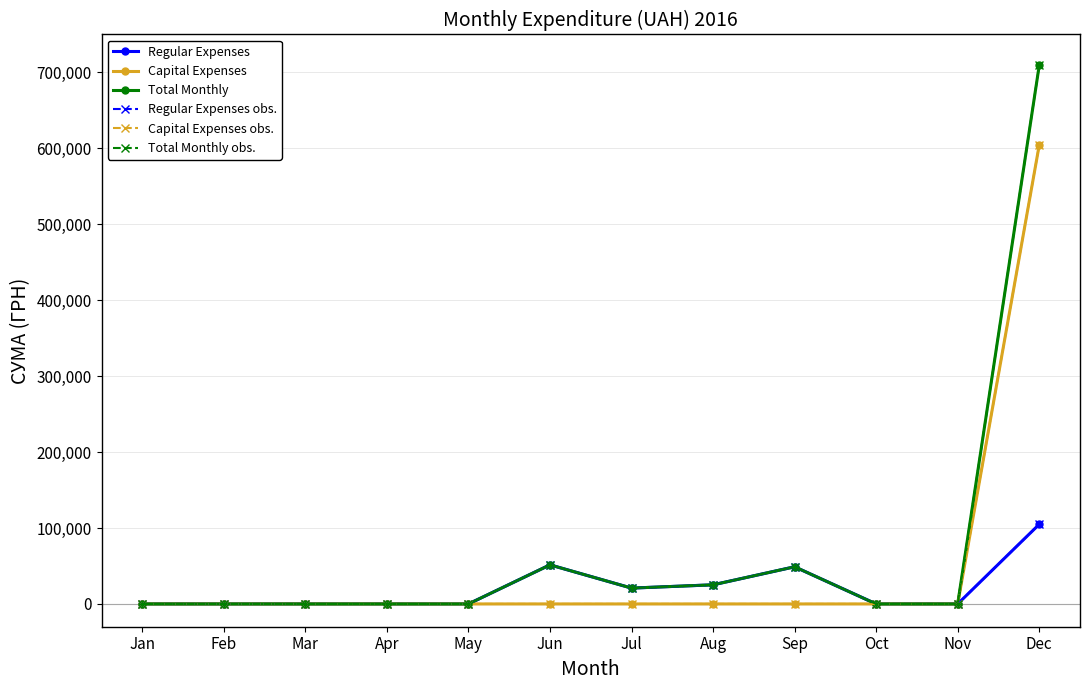

How many lines are shown in the chart?

6